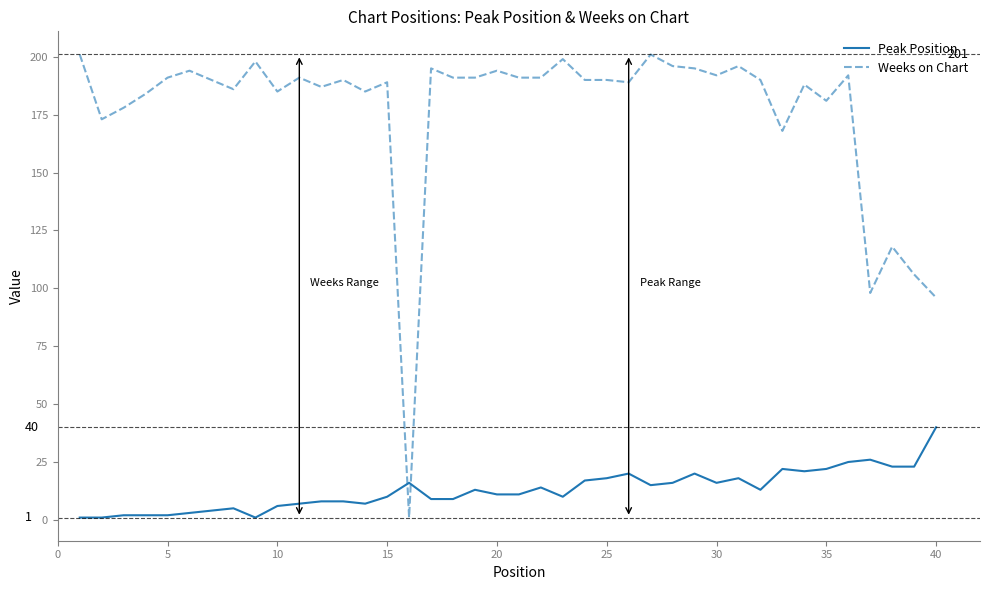

List the series in order of their peak value, highest first.

Weeks on Chart, Peak Position